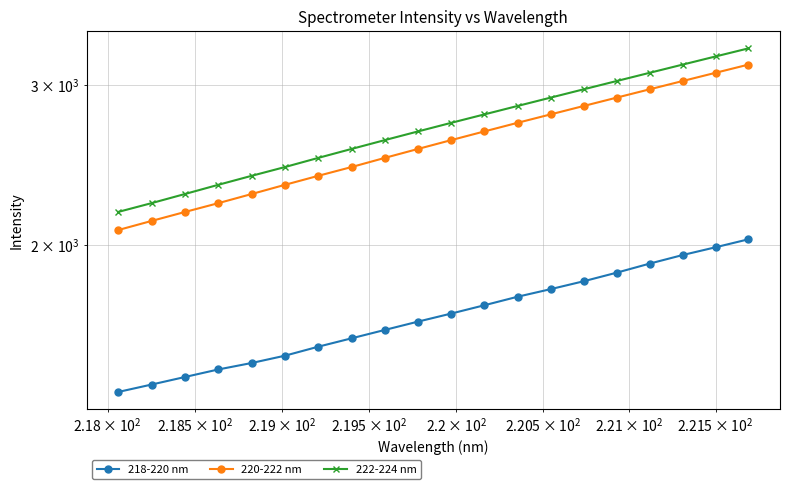

True or false: 220-222 nm and 218-220 nm cross at least once.

False